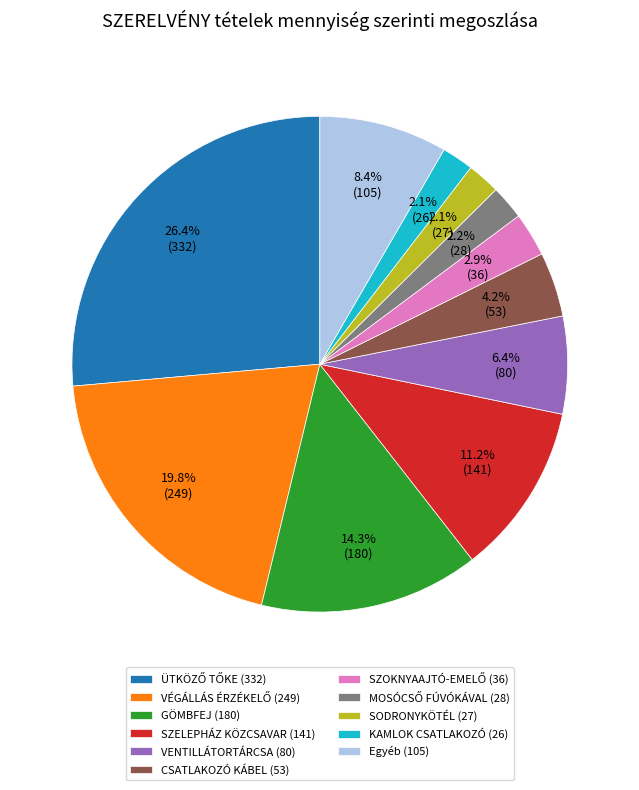

Combined, do GÖMBFEJ (180) and KAMLOK CSATLAKOZÓ (26) account for over 50%?

No